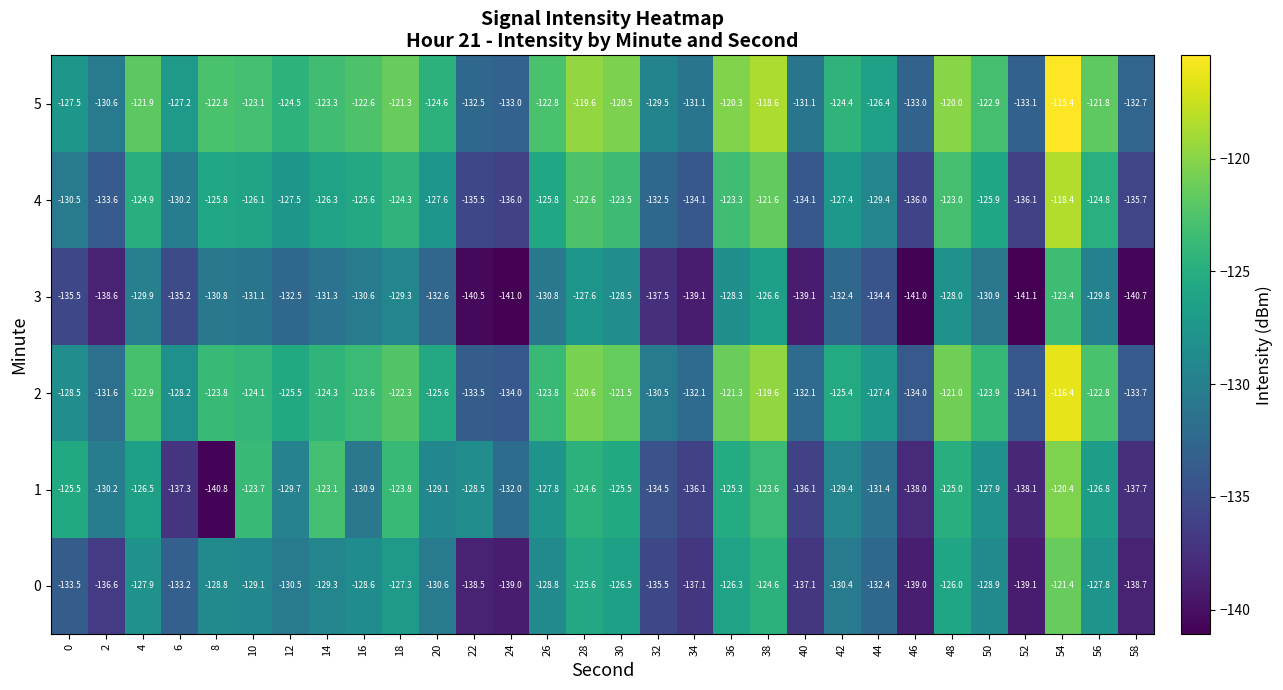

Which series has the largest range (max minus min)?

1